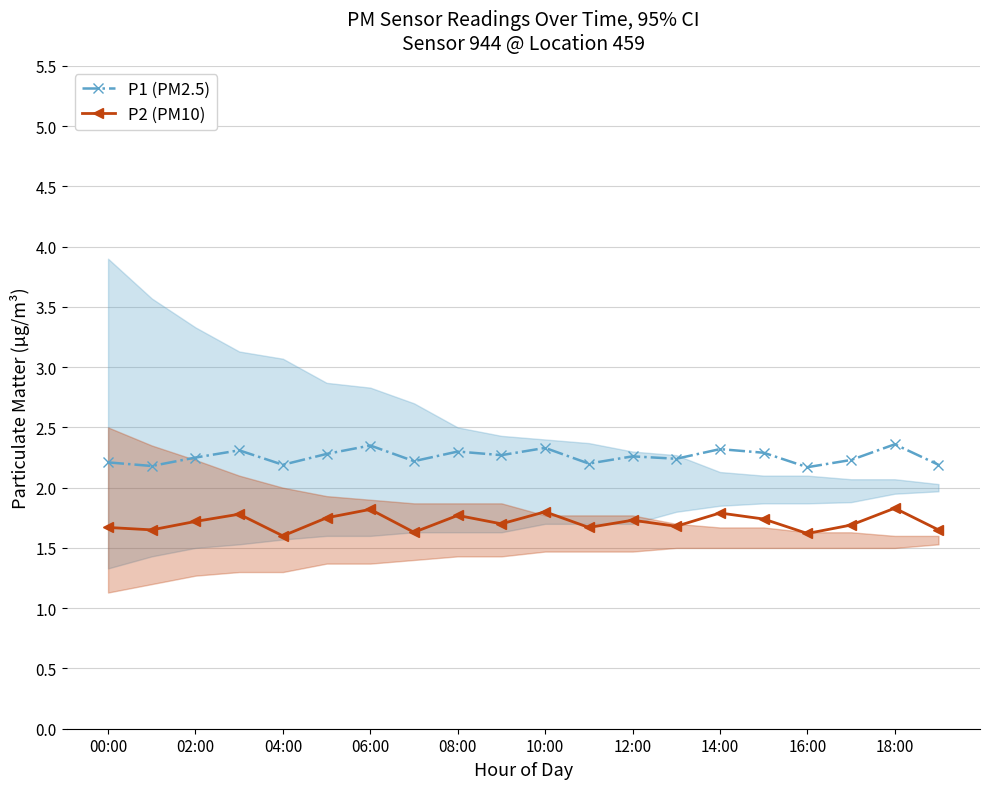

The value of P1 (PM2.5) at 12:00 is 3.8. True or false?

False